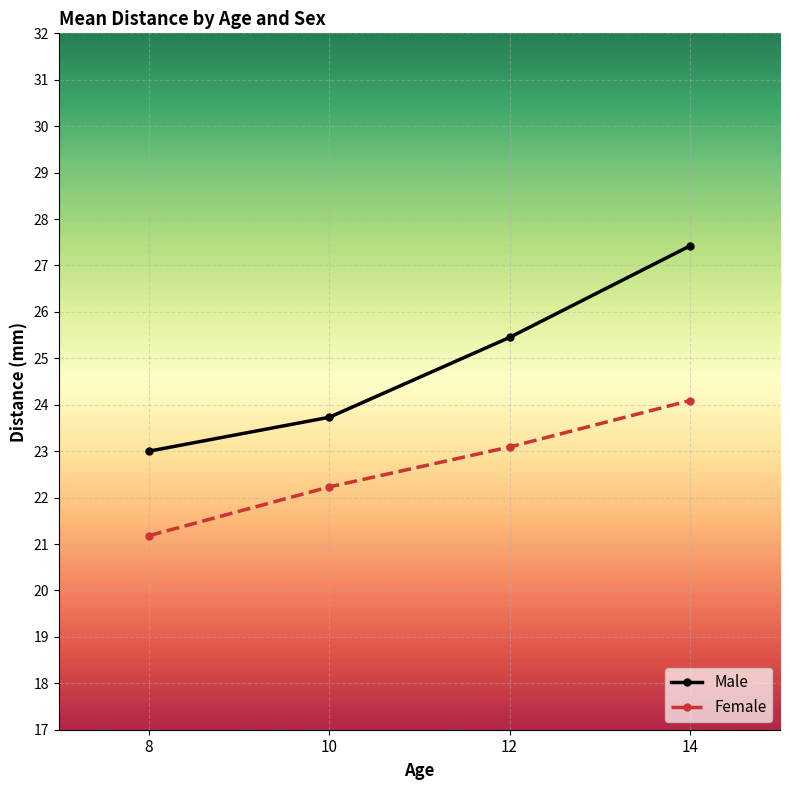

How many lines are shown in the chart?

2